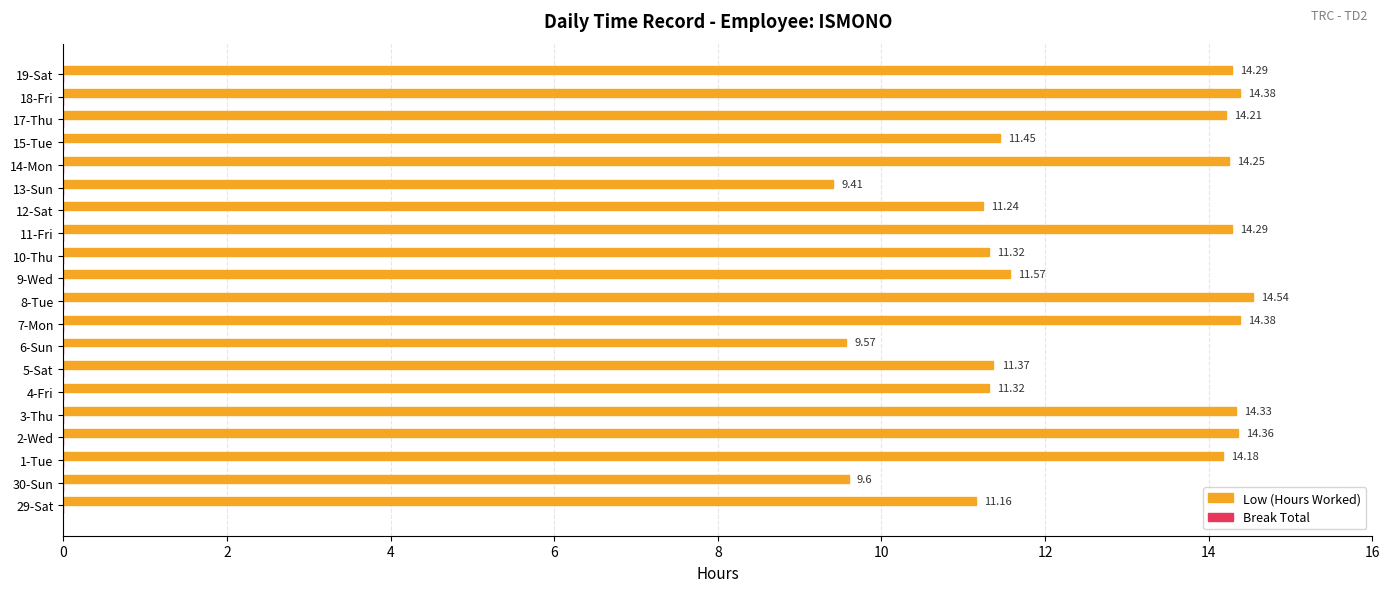

What is the average value?

12.6